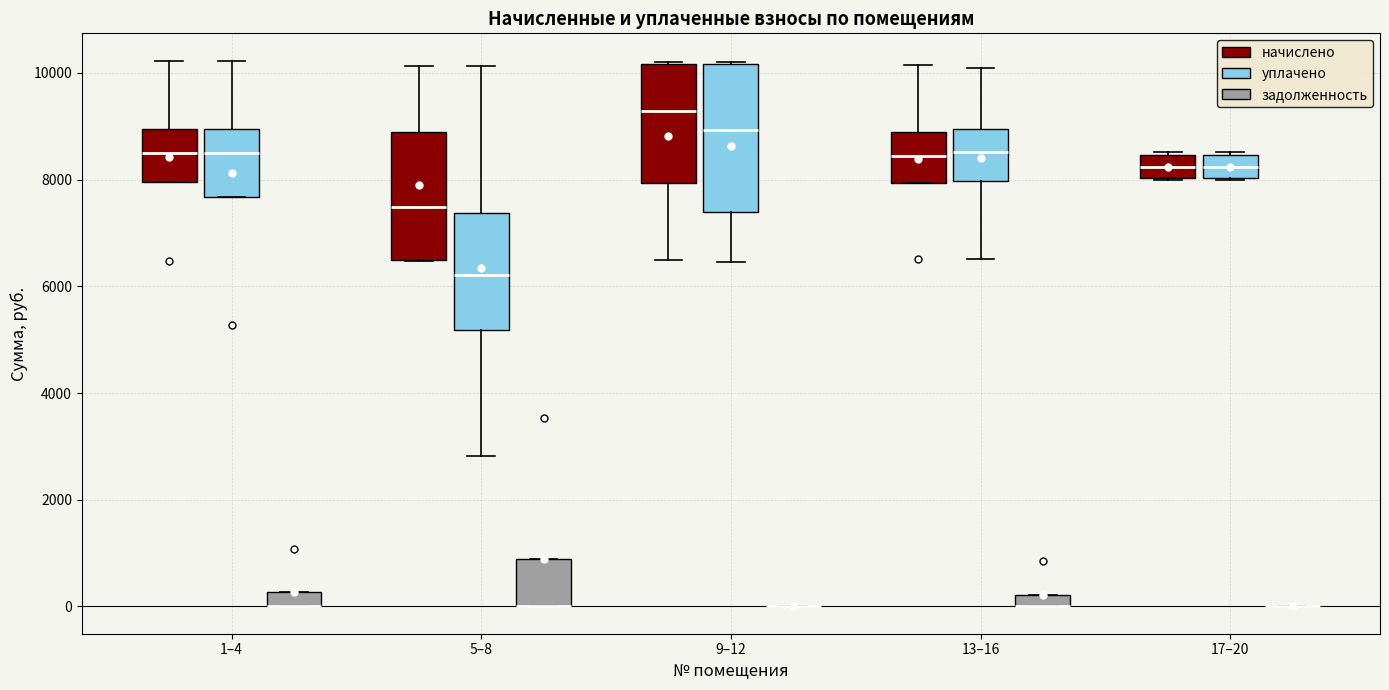

Comparing the boxes themselves (not the whiskers), which one is the tallest?

9–12 (уплачено)